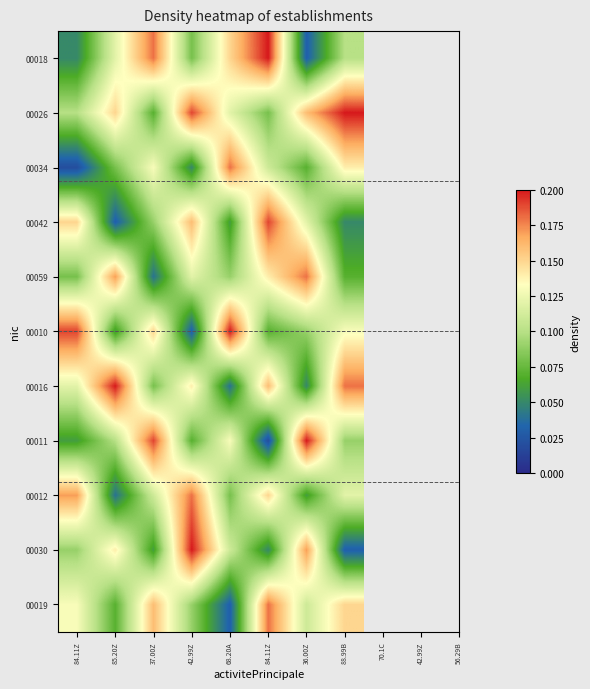

Rank the series by their maximum value, from lowest to highest.

00034, 00059, 00012, 00019, 00042, 00018, 00026, 00010, 00016, 00011, 00030